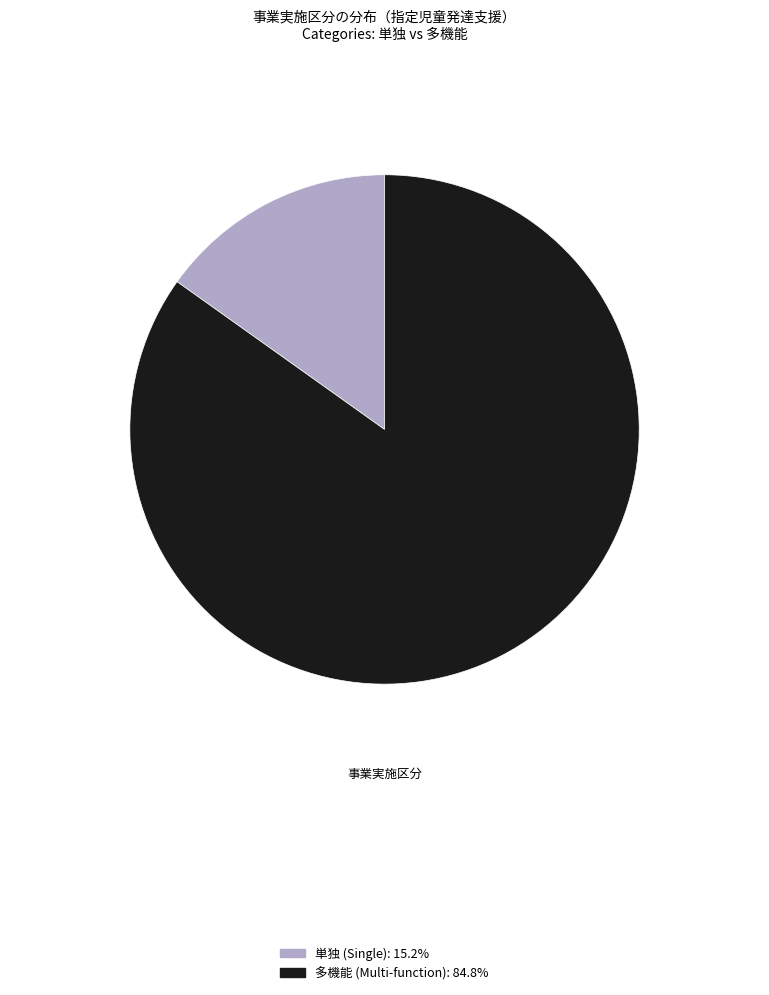

Is there any slice that represents more than half of the pie?

Yes